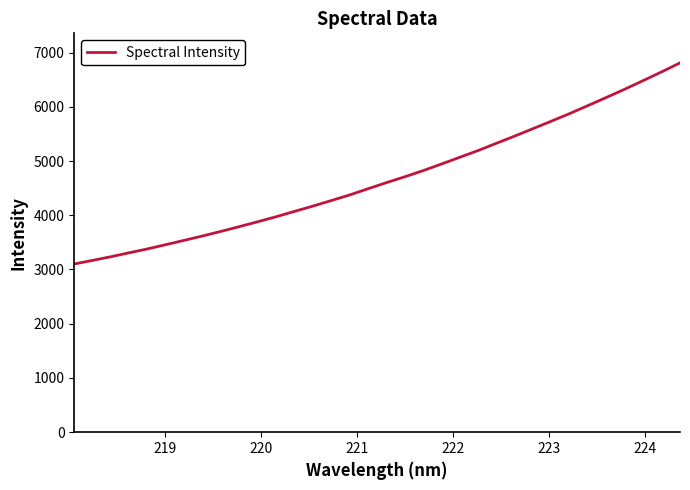

Does the chart display data point markers on the line(s)?

No